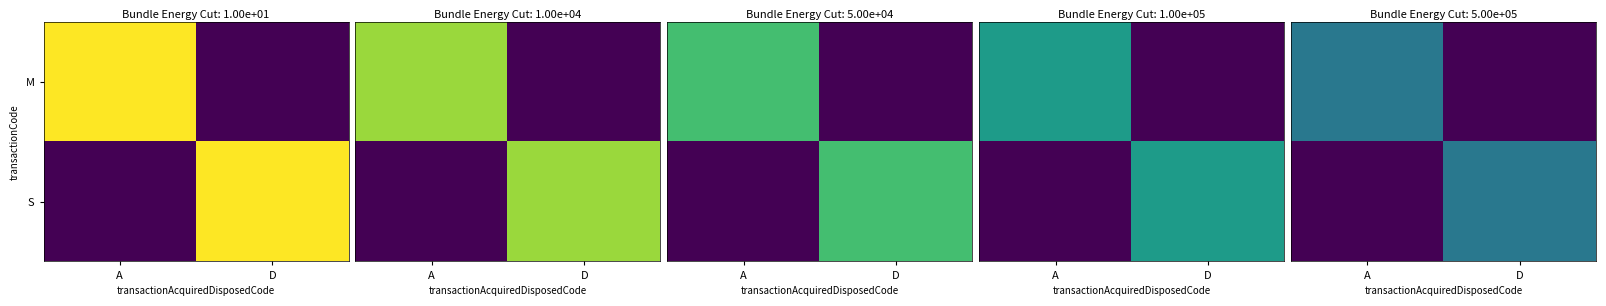

What is the average value of the S series?

0.2